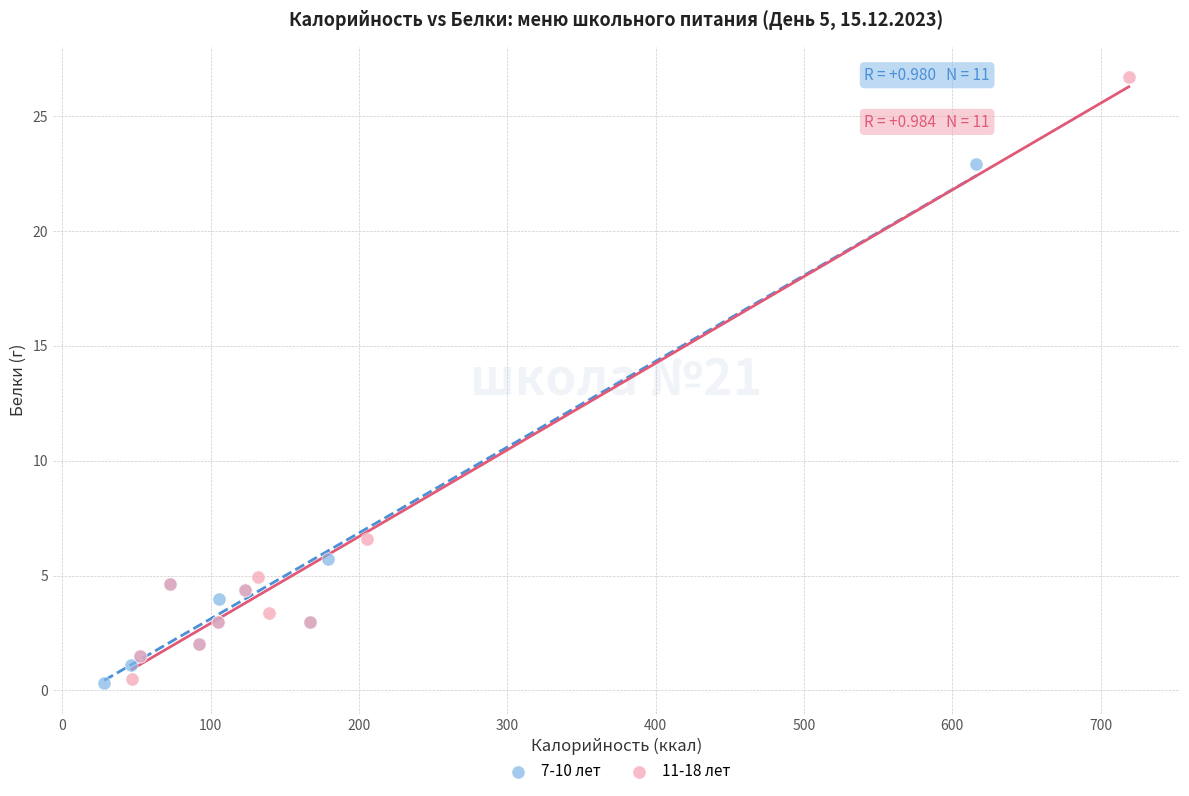

Which series contains the highest Y value?

11-18 лет